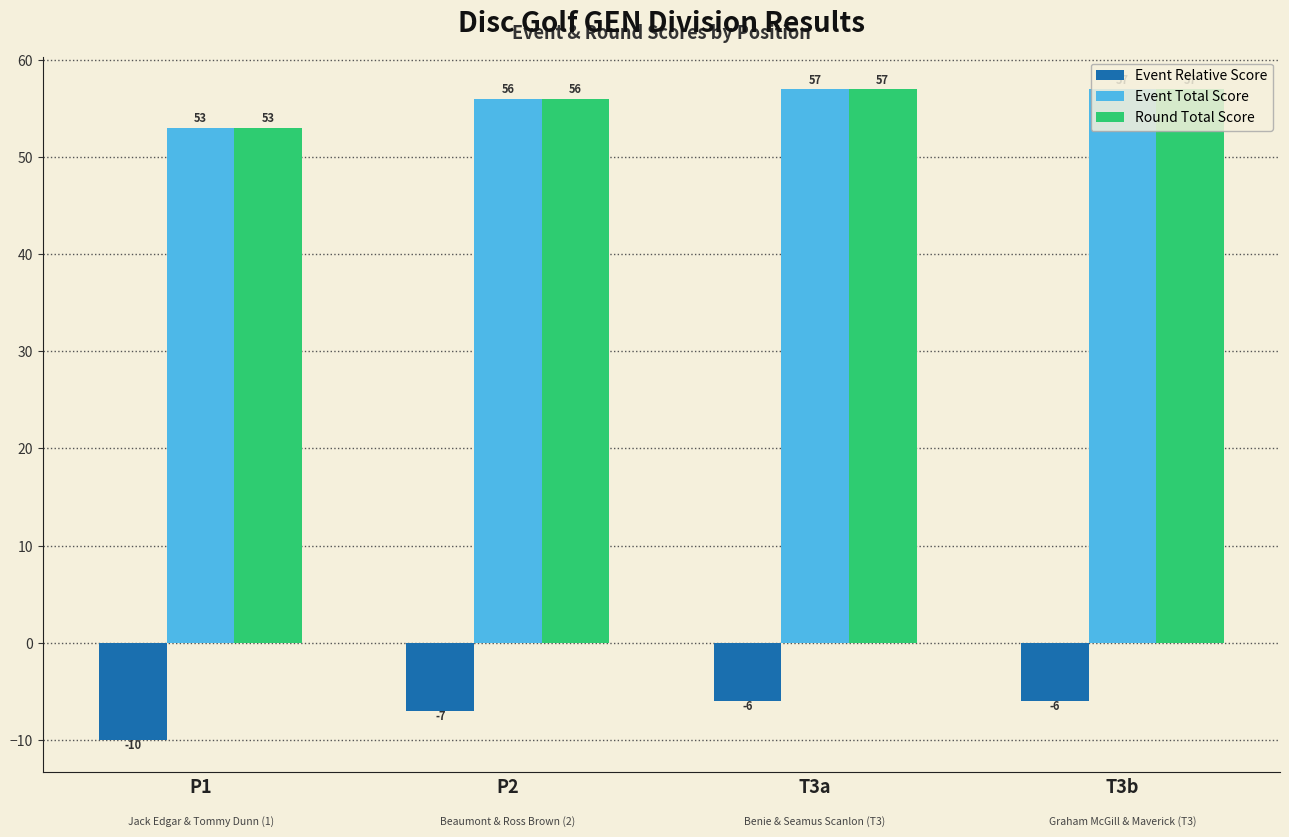

What is the label of the 3rd bar from the left?

T3a